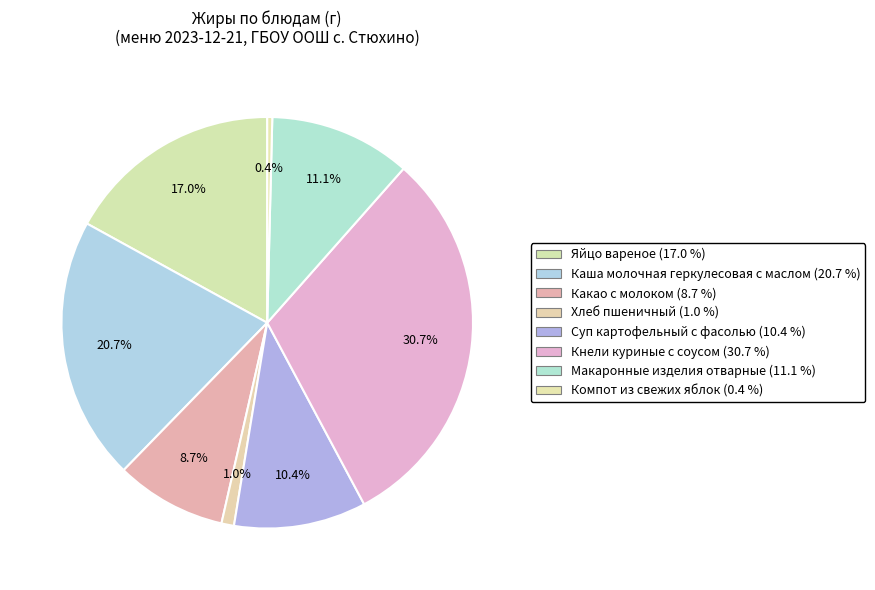

To the nearest percent, what portion does Каша молочная геркулесовая с маслом represent?

21%